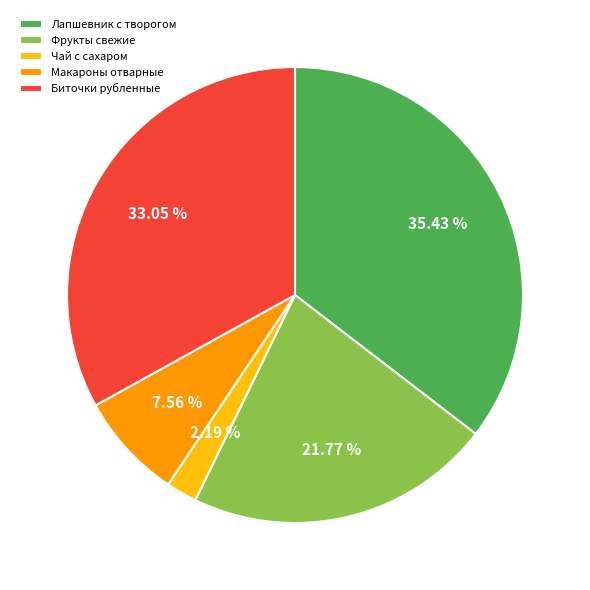

What is the smallest slice in the pie chart?

Чай с сахаром